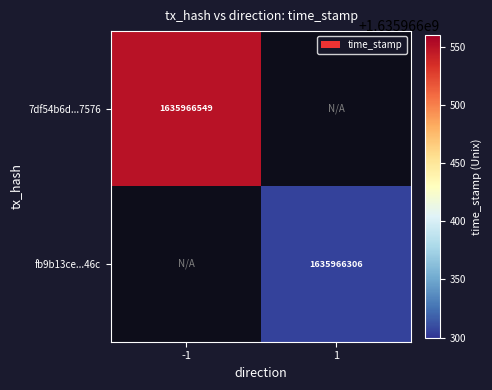

Reading left to right, list all the values displayed in this chart.

7df54b6d62740e703d42184ed334243c7927576: -1	1635966549
fb9b13ce0ba2e3b4bcac03cb058bd04c6b3f46c: 1	1635966306